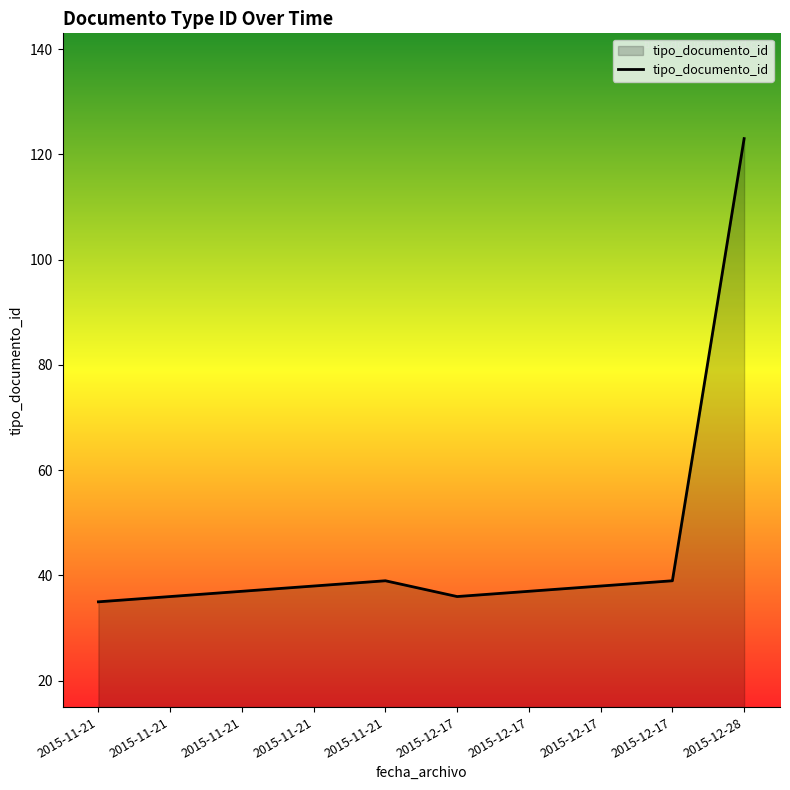

How many lines are shown in the chart?

1